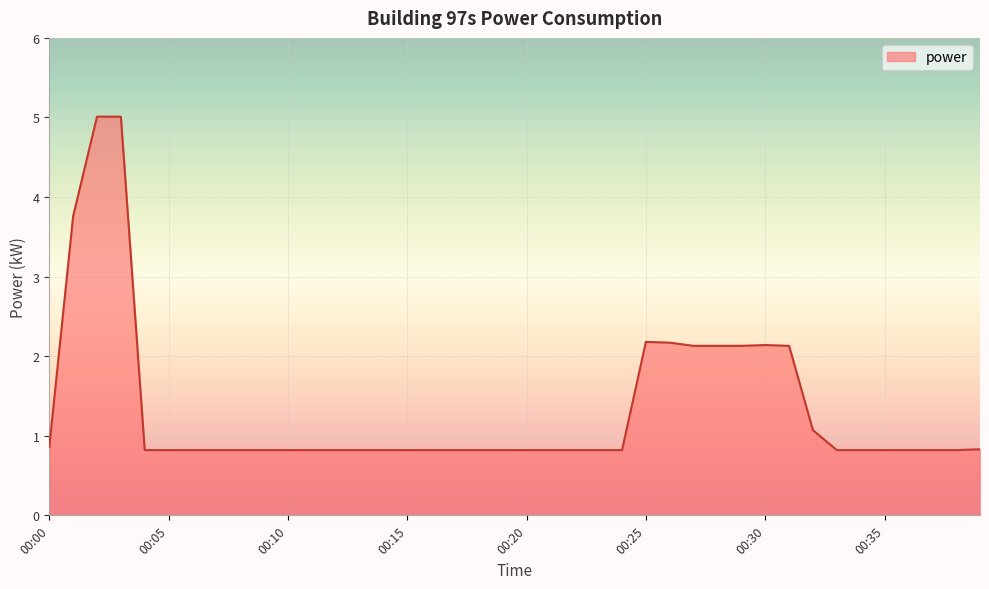

What is the smallest value displayed?

0.8